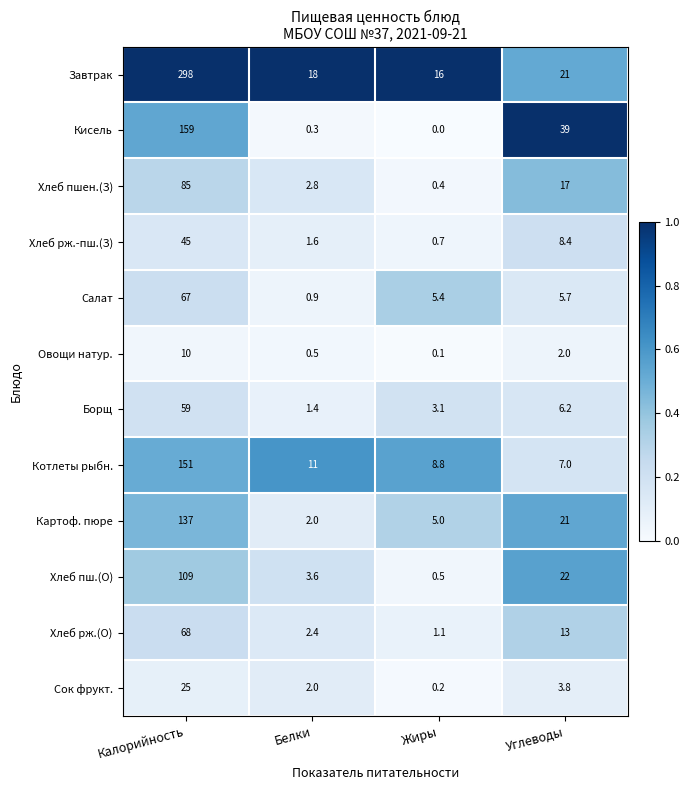

List the series in order of their peak value, lowest first.

Овощи натур., Сок фрукт., Хлеб рж.-пш.(З), Борщ, Салат, Хлеб рж.(О), Хлеб пшен.(З), Хлеб пш.(О), Картоф. пюре, Котлеты рыбн., Кисель, Завтрак